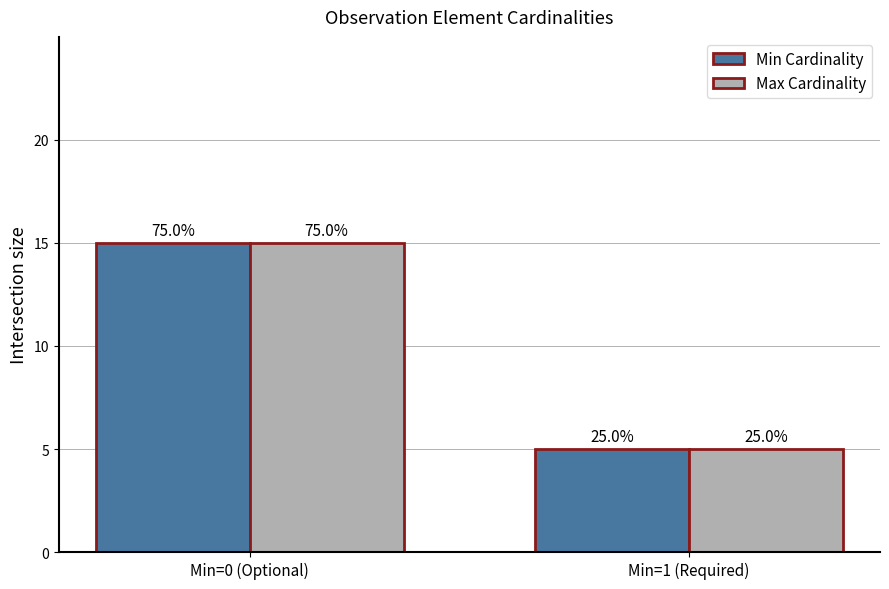

What is the total value across all series at Min=1 (Required)?

10